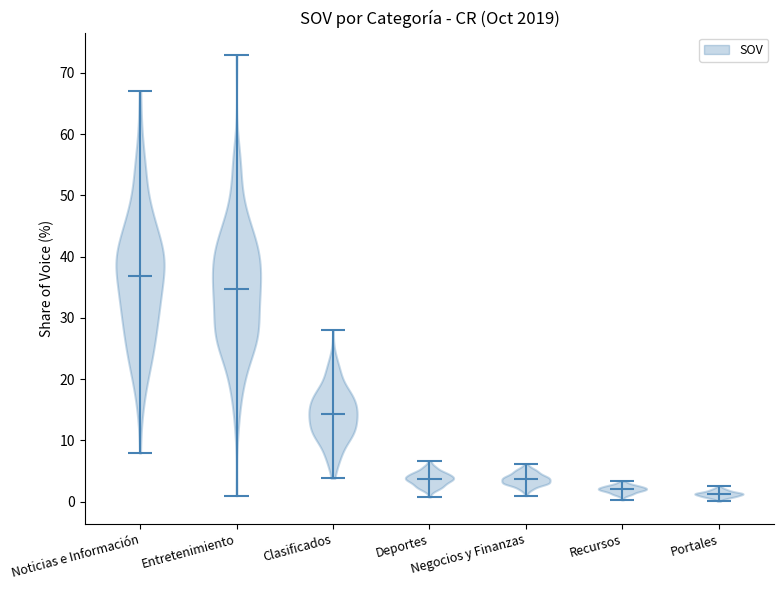

Reading left to right, read every violin against the y-axis: where its median line is, and the lowest and highest points it reaches. The values are not printed on the chart, so give them approximately, as read against the axis.

Noticias e Información: median line 37, lowest point 8, highest point 67
Entretenimiento: median line 35, lowest point 1, highest point 73
Clasificados: median line 14, lowest point 4, highest point 28
Deportes: median line 4, lowest point 1, highest point 7
Negocios y Finanzas: median line 4, lowest point 1, highest point 6
Recursos: median line 2, lowest point 0, highest point 3
Portales: median line 1, lowest point 0, highest point 3